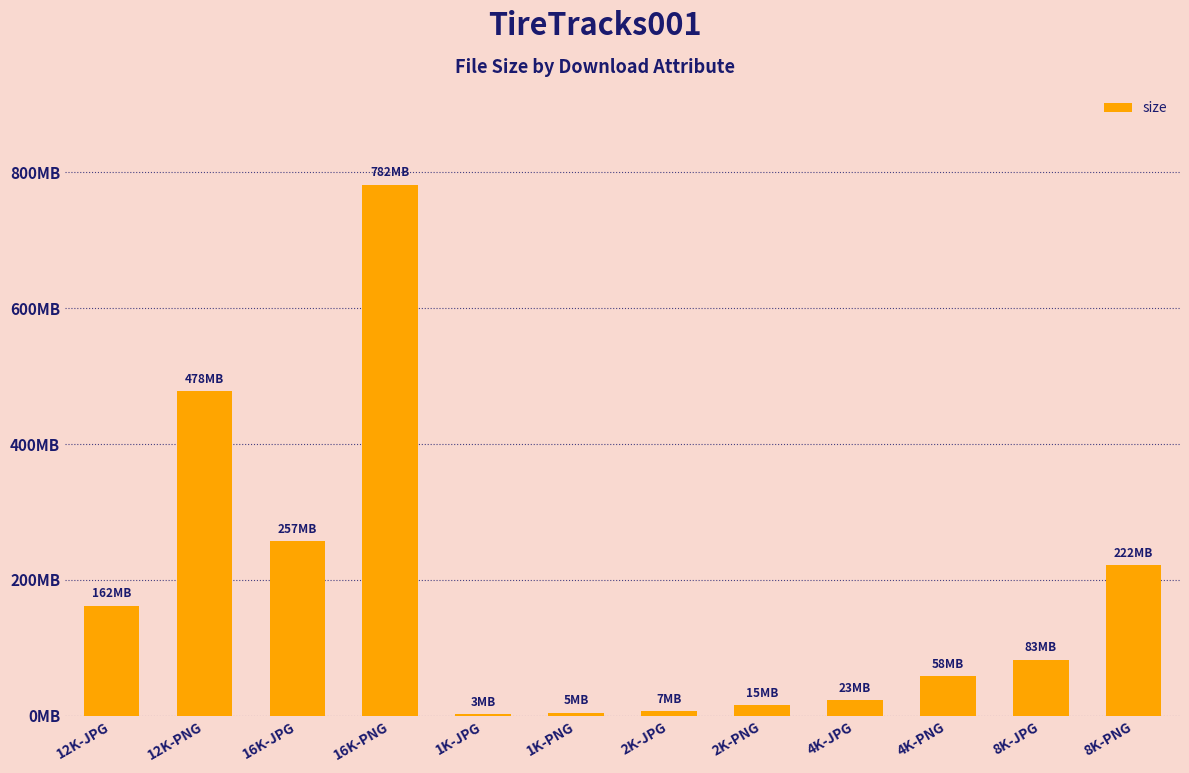

Are the bars horizontal?

No